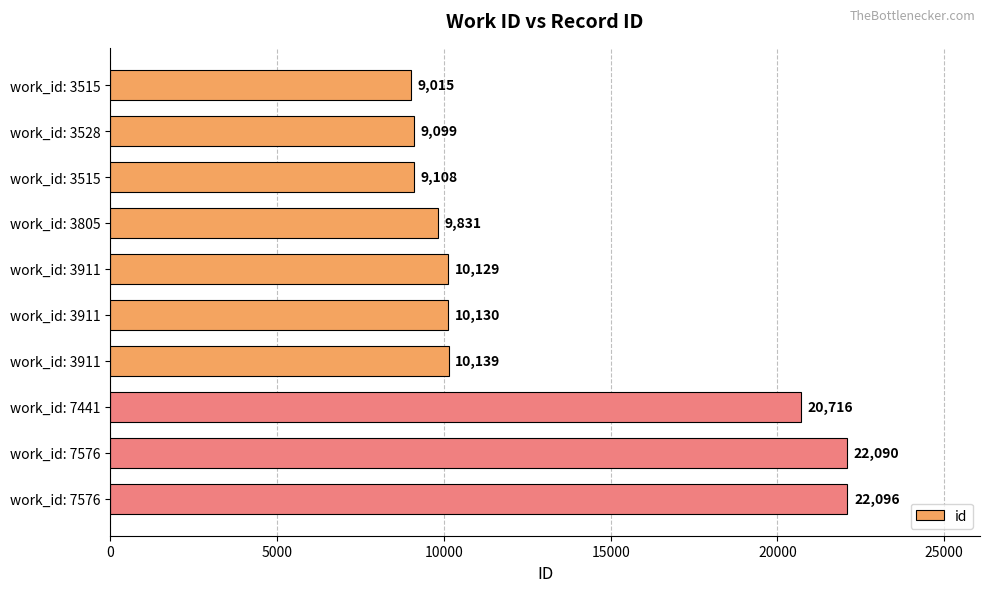

How many categories are shown in the chart?

10